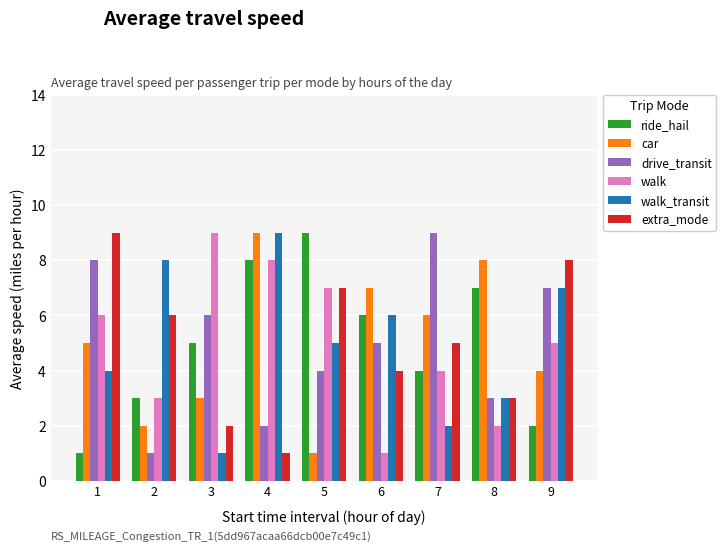

What is the difference between the extra_mode values at 1 and 5?

2